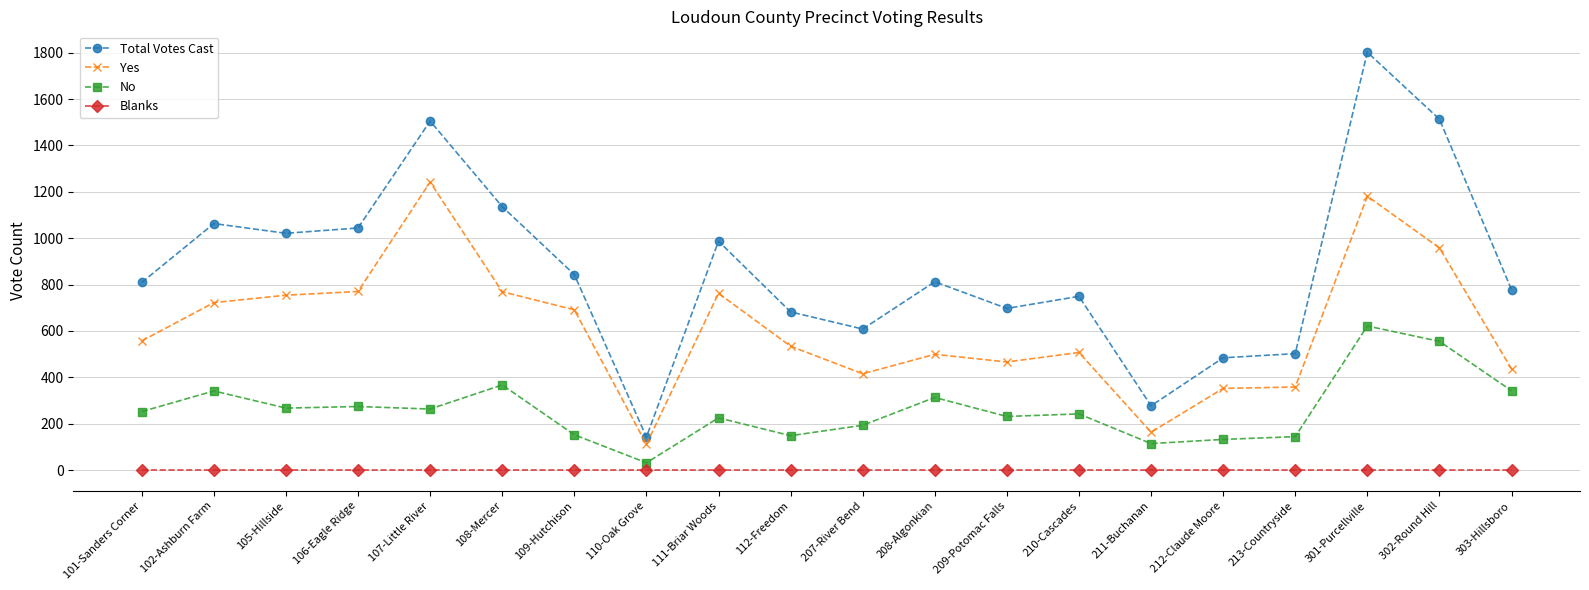

Is it true that No equals 214 at 108-Mercer?

False